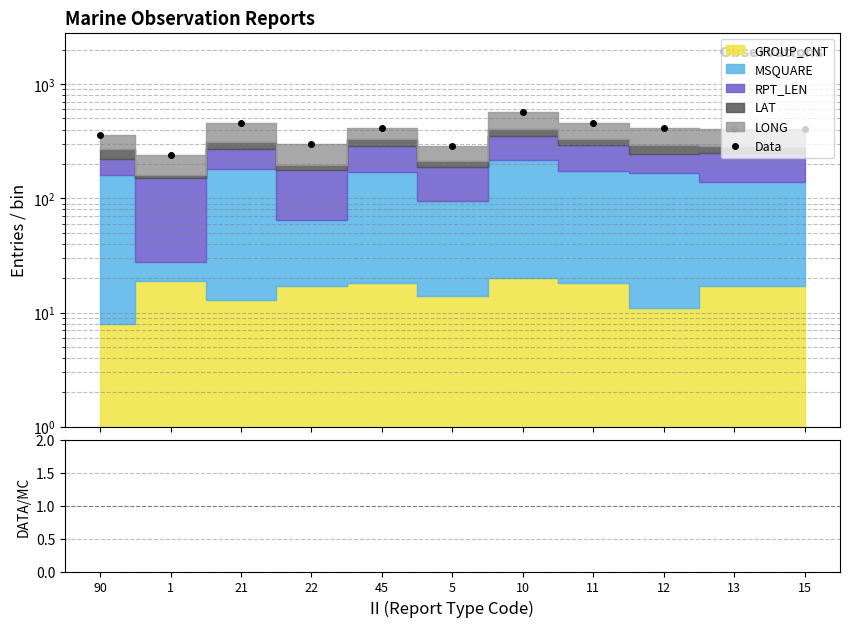

Is this an area chart (filled region under the line)?

No